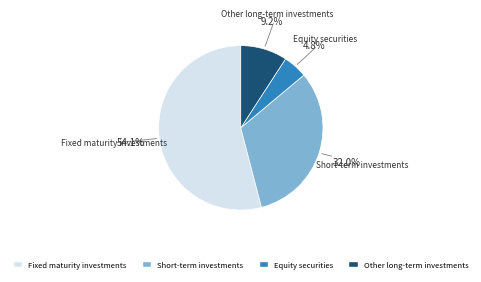

To the nearest percent, what is the average slice percentage?

25%